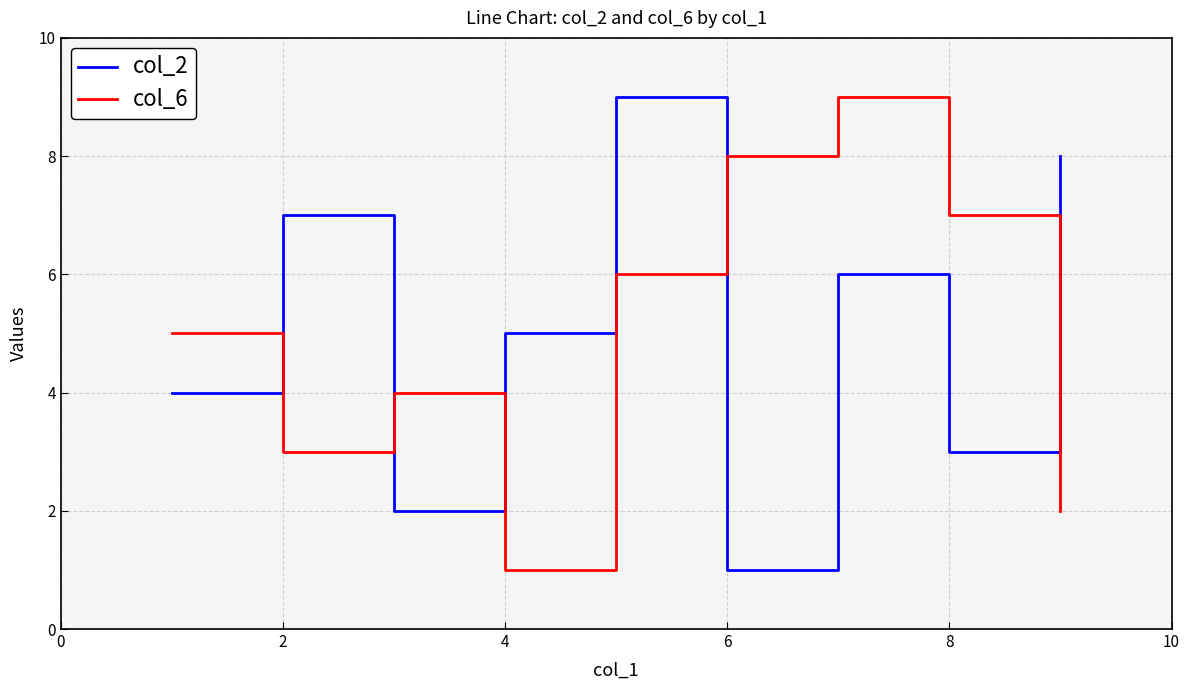

How many intersections are there between col_6 and col_2?

5